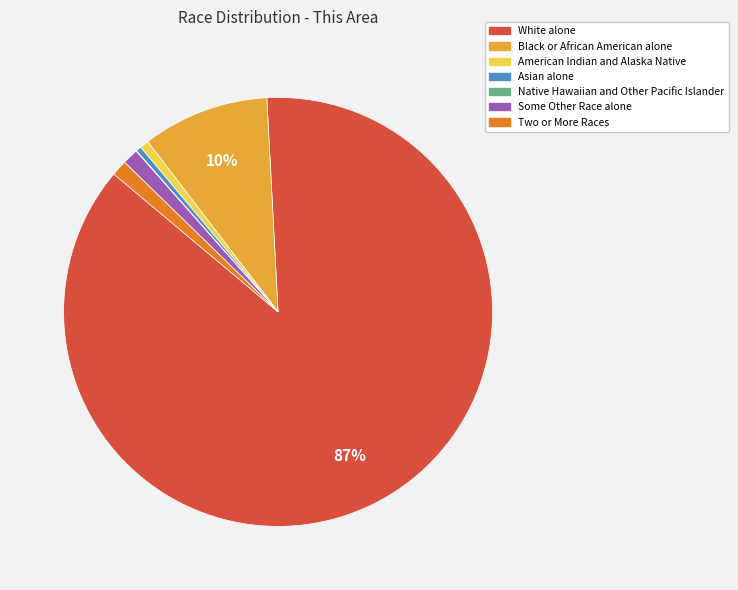

To the nearest percent, what is the average slice percentage?

14%